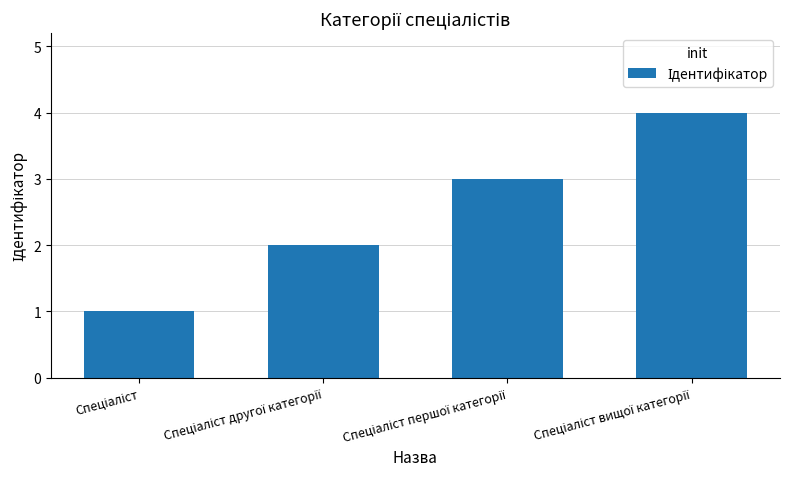

What is the maximum value shown in the chart?

4